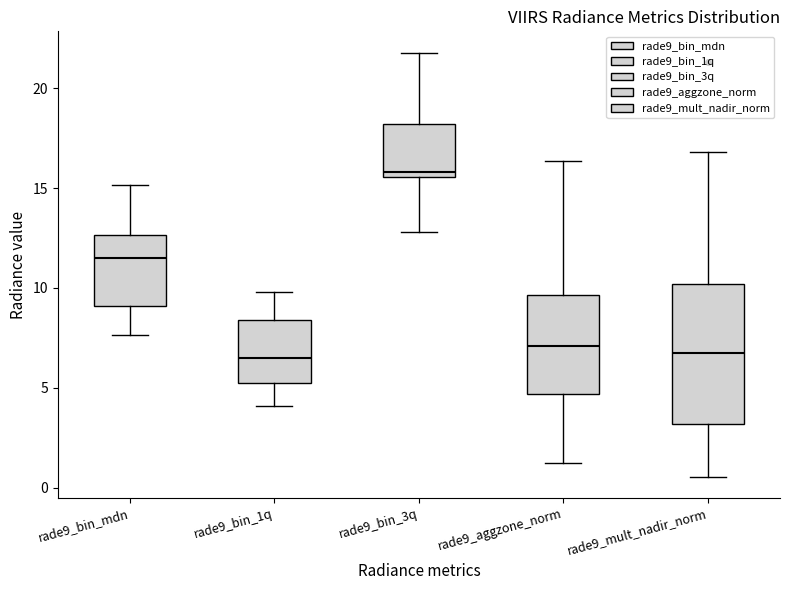

Where does the median line of the box for rade9_aggzone_norm sit on the y-axis? The values are not printed on the chart, so give them approximately, as read against the axis.

7.0